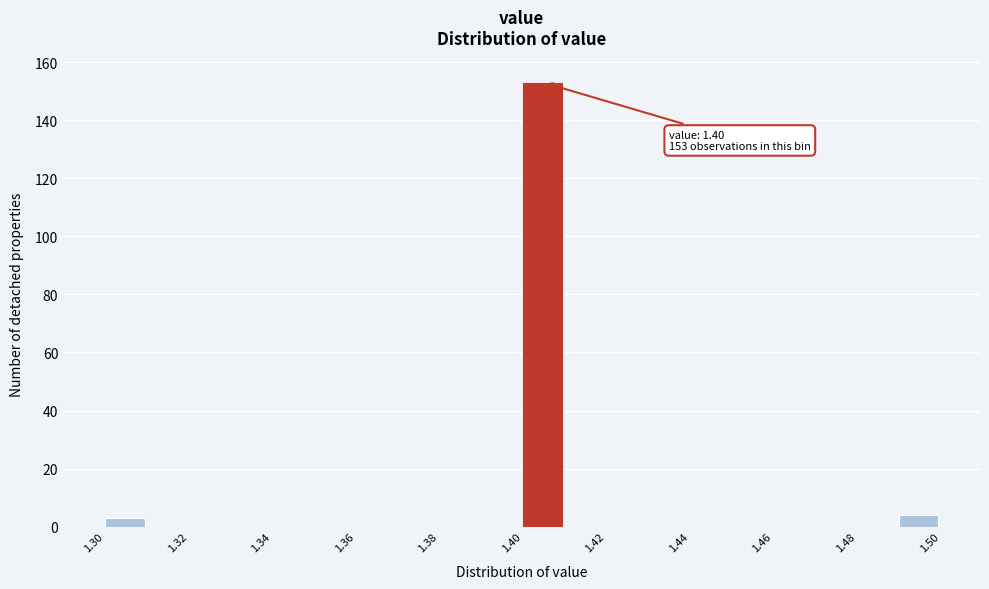

Which range on the x-axis has the tallest bar?

1.40 to 1.41